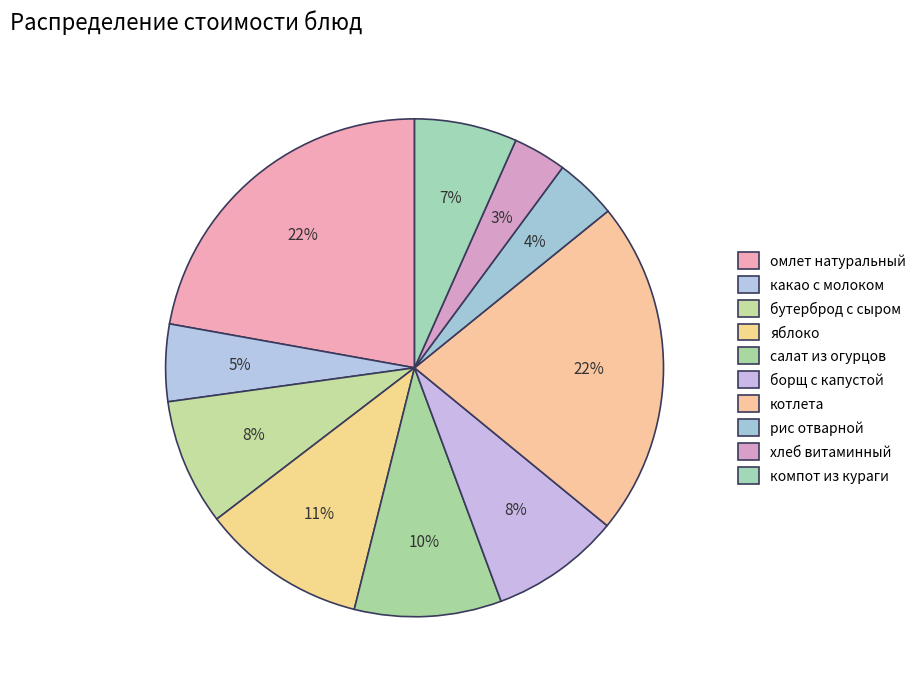

How many segments does this pie chart have?

10